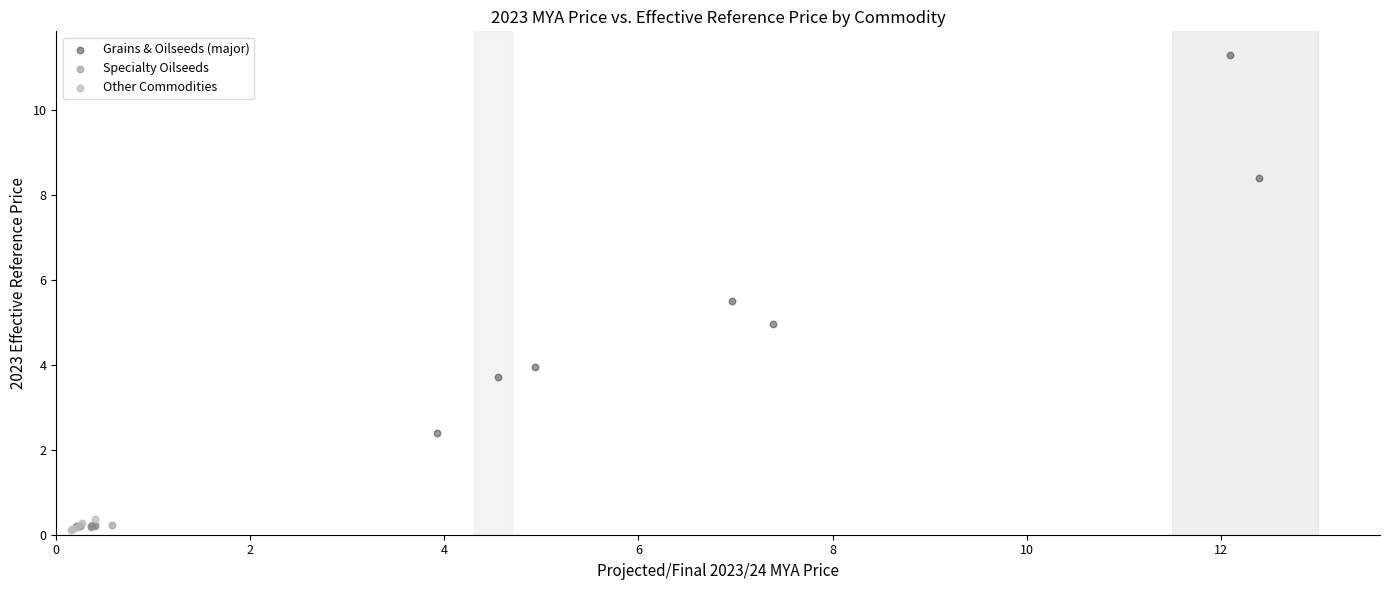

Which series contains the highest Y value?

Grains & Oilseeds (major)